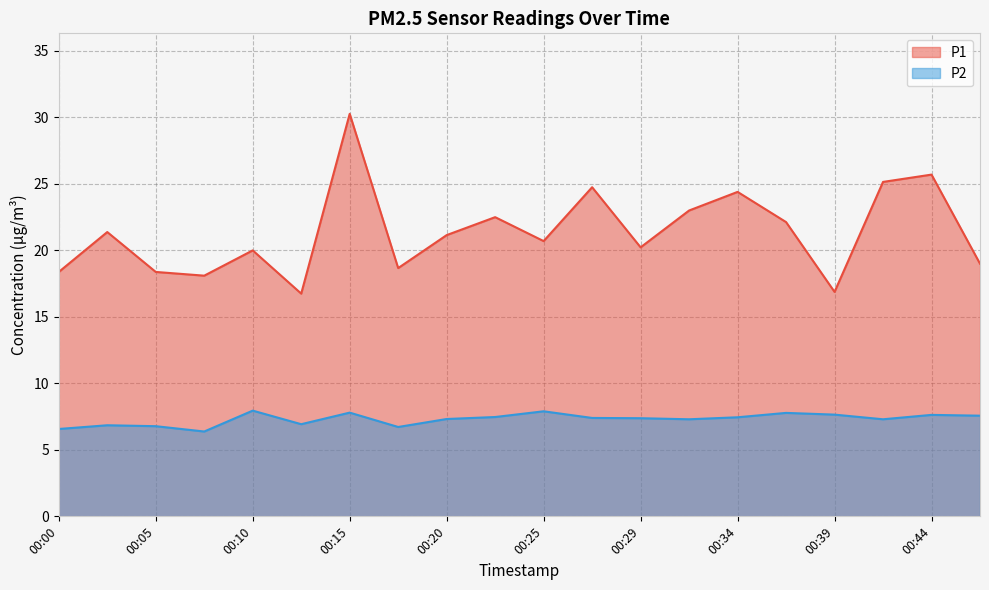

The value of P1 at 00:22 is 22.5. True or false?

True